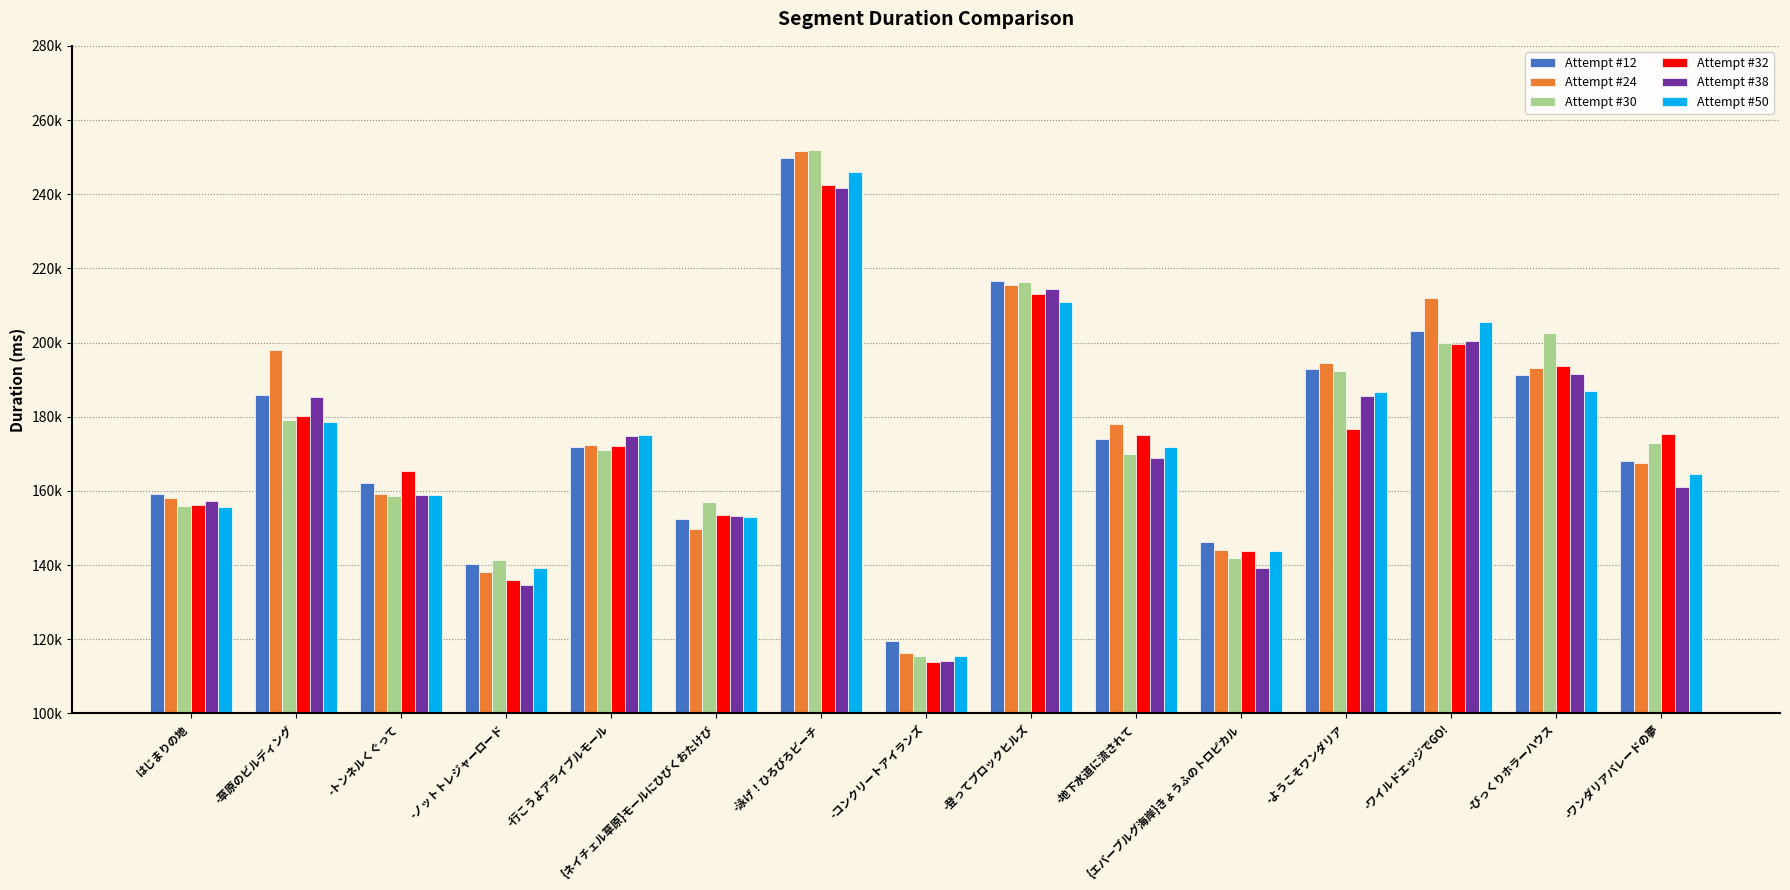

What are all the series names shown in the legend?

Attempt #12, Attempt #24, Attempt #30, Attempt #32, Attempt #38, Attempt #50